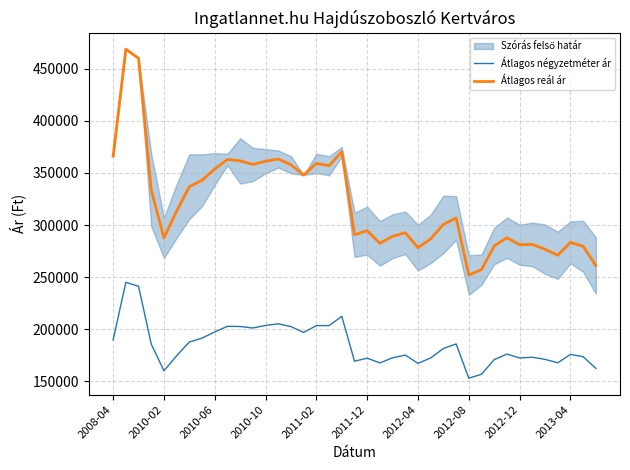

What is the approximate value of Átlagos reál ár at 30, to the nearest 100?

279900